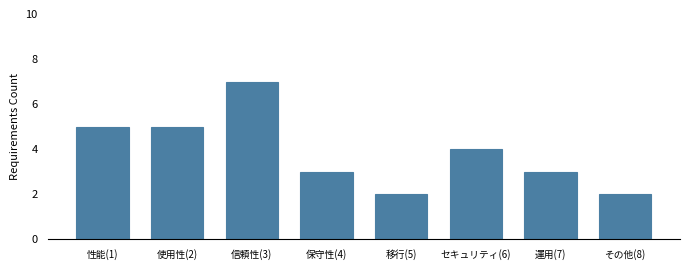

Reading right to left, list all the values displayed in this chart.

2	3	4	2	3	7	5	5